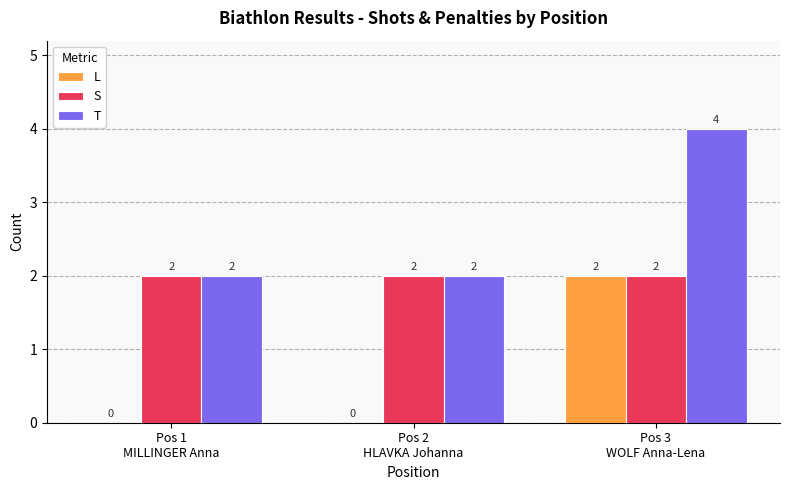

How many positive values does the L series have?

1